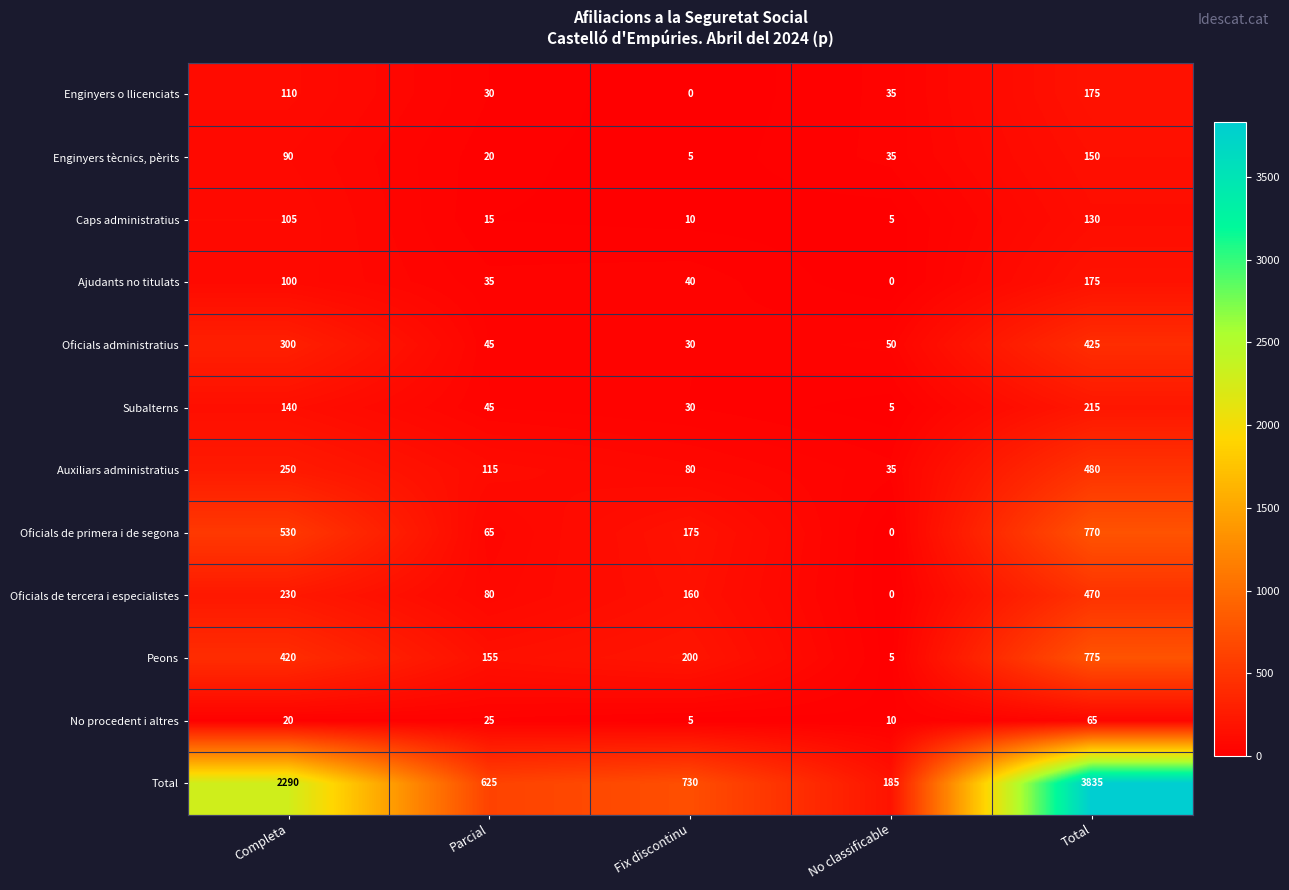

At which label is No procedent i altres closest to 35?

Parcial